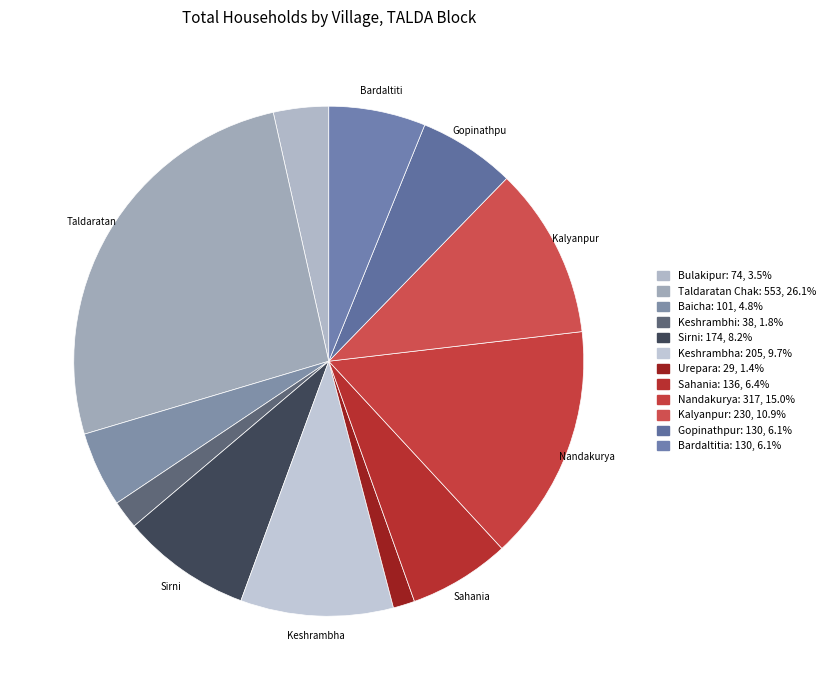

To the nearest percent, what is the difference between the largest and smallest slice percentages?

25%